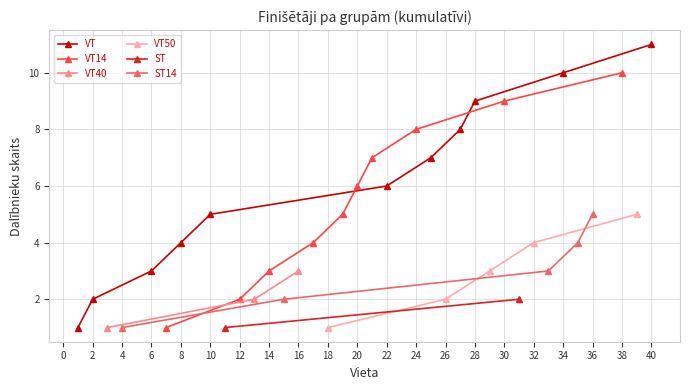

The VT series shows 4 at 8. True or false?

True